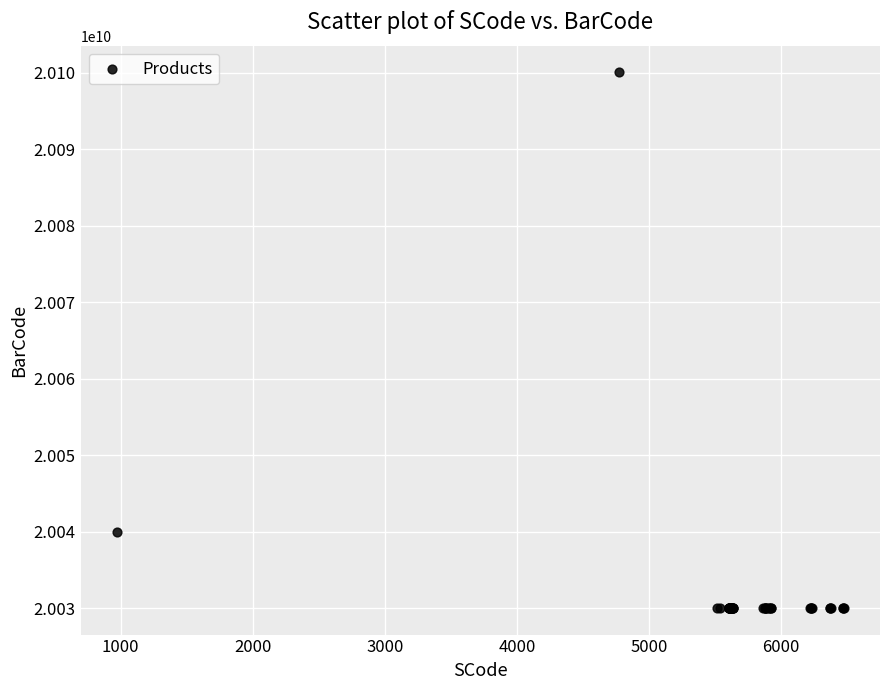

What Y value in the scatter plot is closest to 20065051437?

20040009719